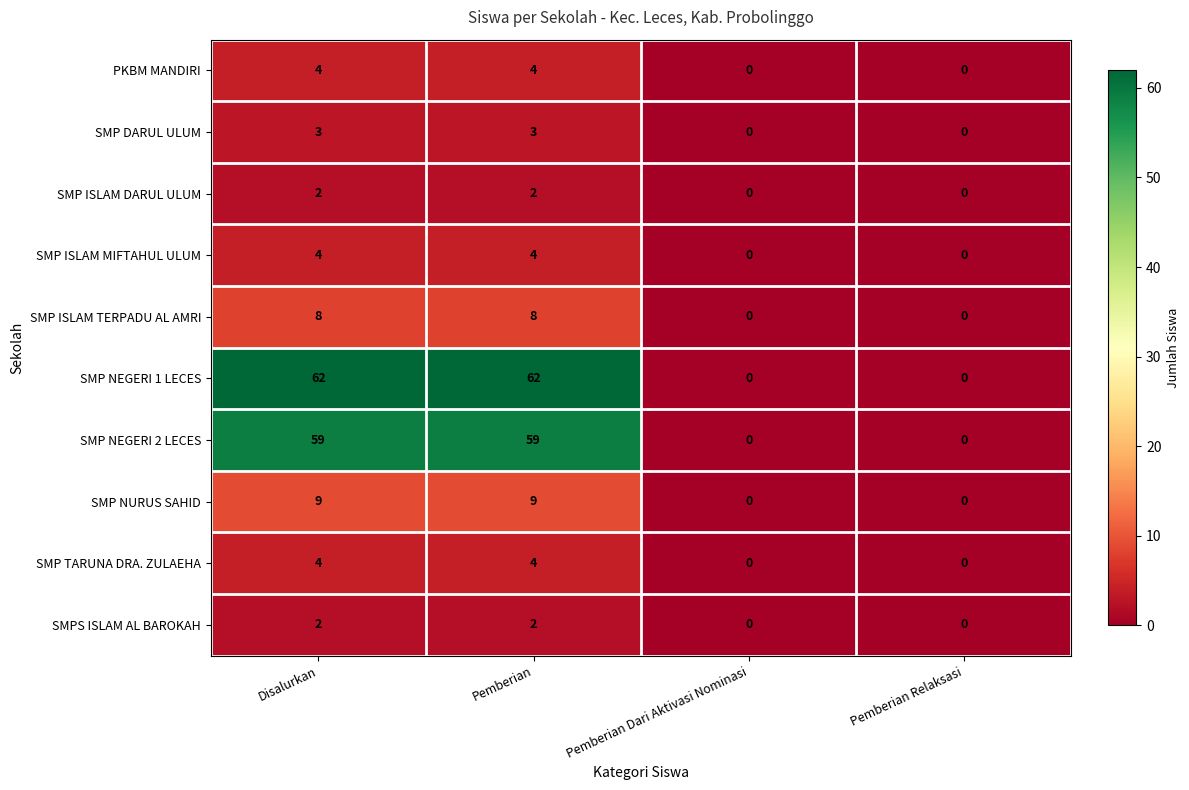

Count the PKBM MANDIRI values in the range 0 to 4.

4